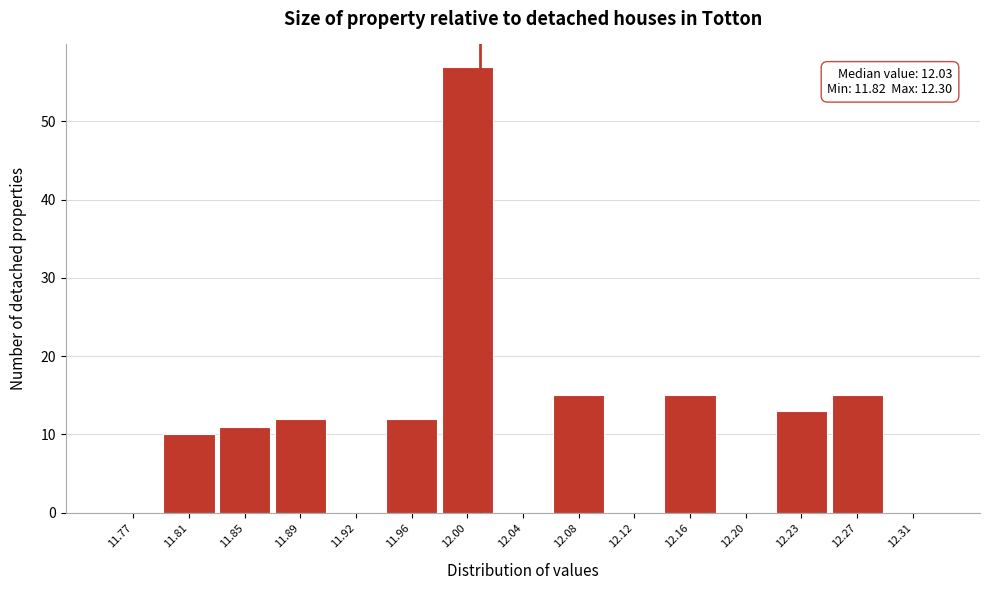

Reading left to right, extract all data points from this chart.

11.77=0	11.81=10	11.85=11	11.89=12	11.92=0	11.96=12	12.00=57	12.04=0	12.08=15	12.12=0	12.16=15	12.20=0	12.23=13	12.27=15	12.31=0